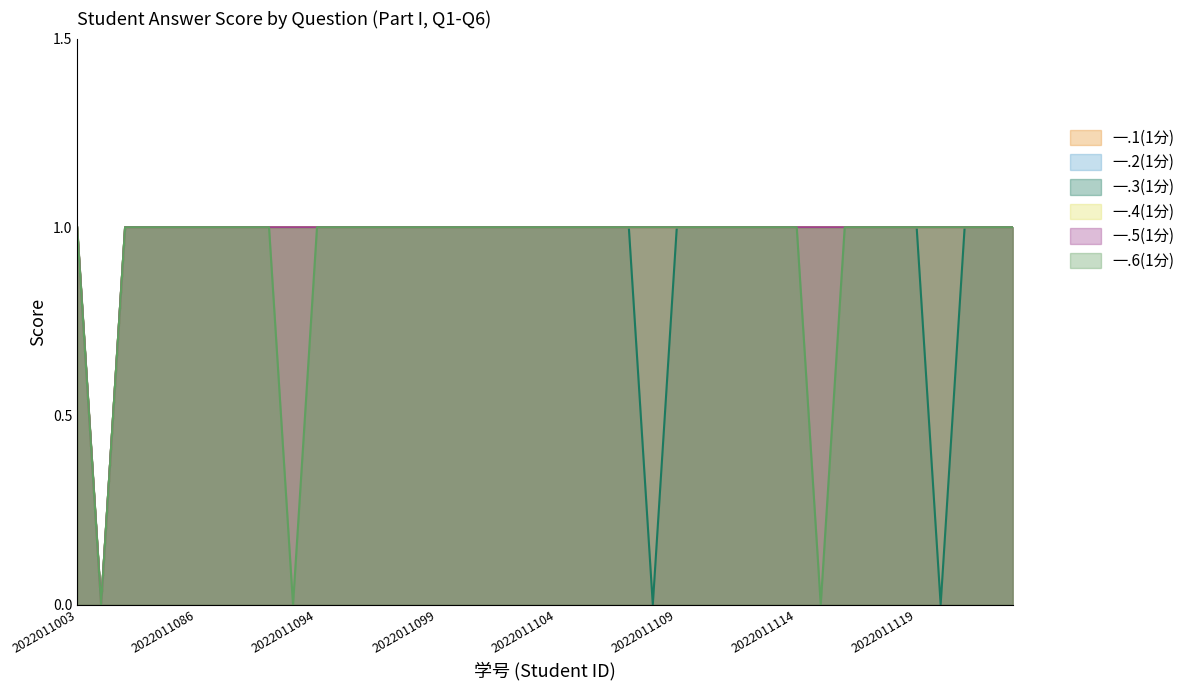

How many values in the 一.6(1分) series are below 1?

3